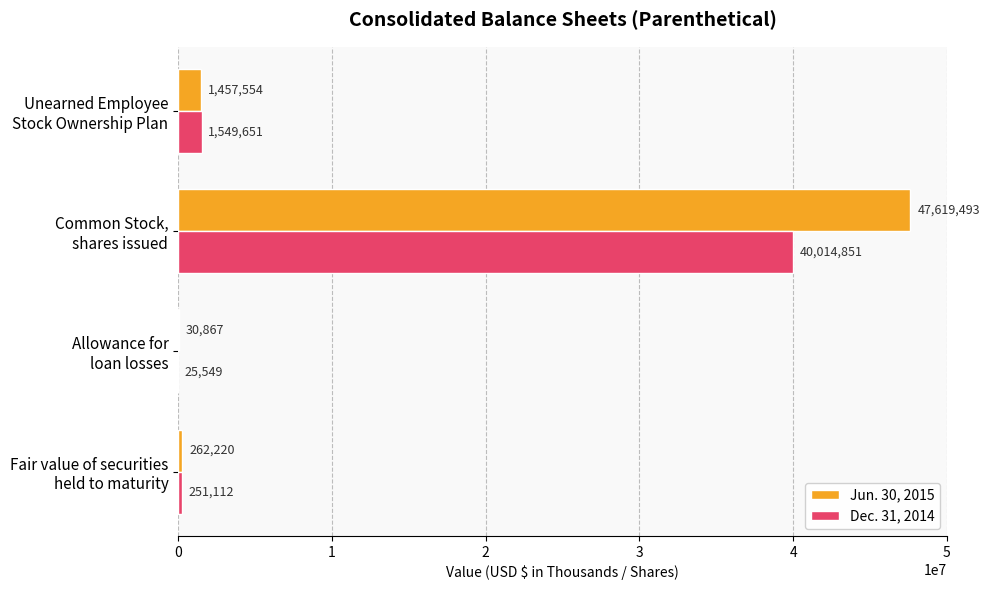

What is the highest value of the Jun. 30, 2015 series?

47619493